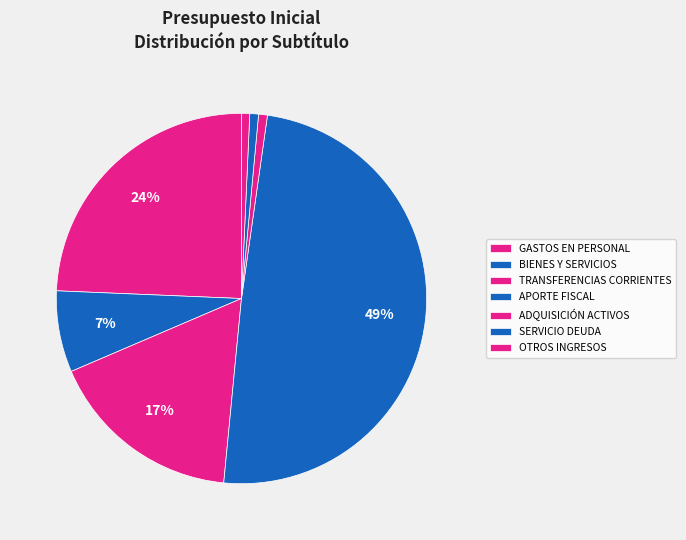

How many segments does this pie chart have?

7